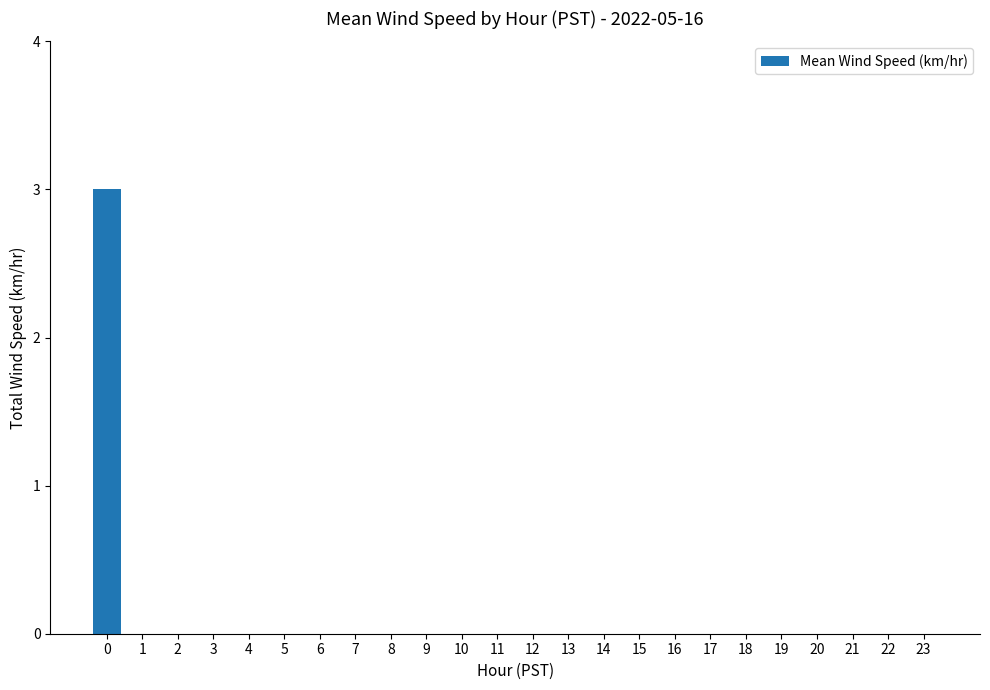

True or false: the data shows -1 at 14.

False